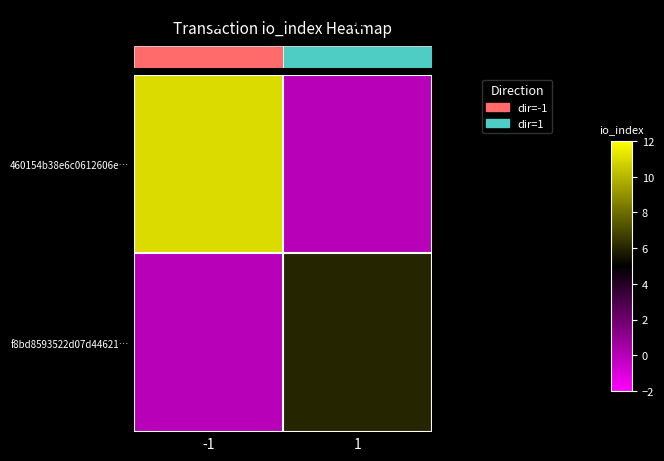

Which has a higher value, -1 or 1?

-1